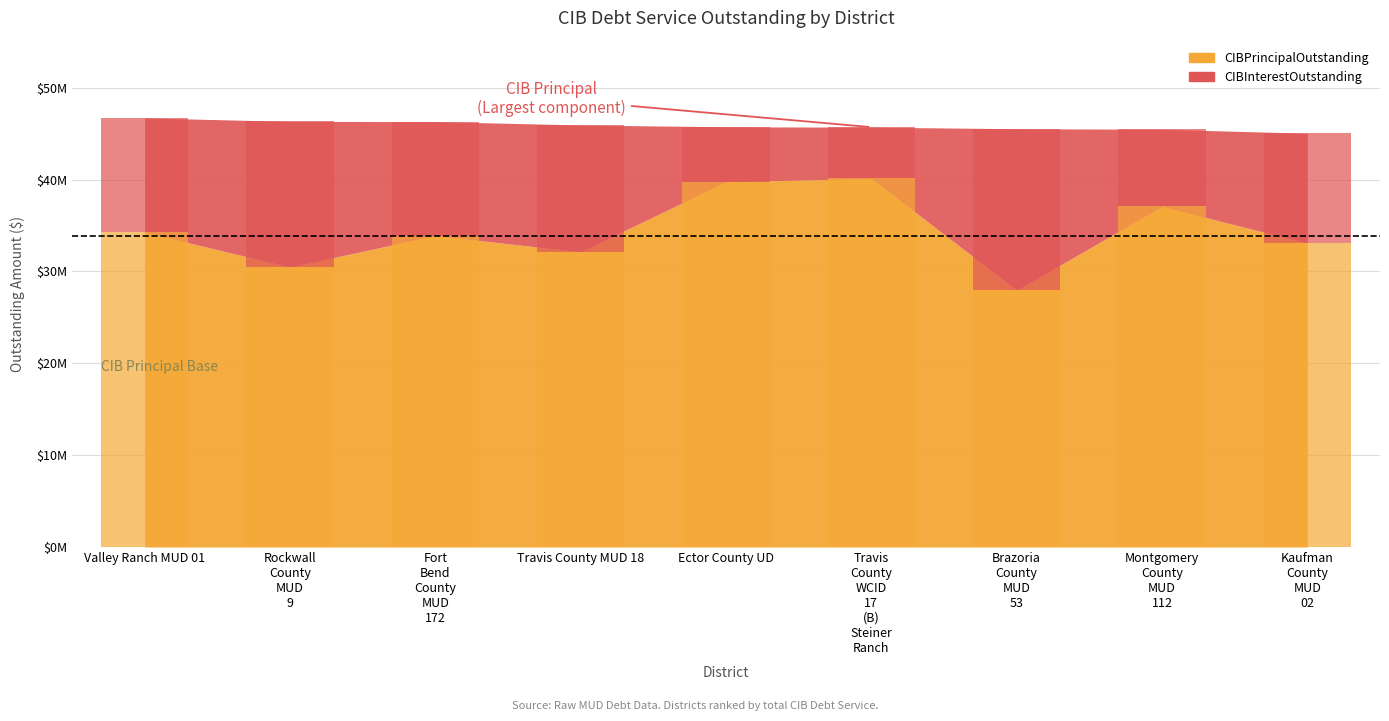

Rank the categories by CIBInterestOutstanding value from highest to lowest.

Brazoria County MUD 53, Rockwall County MUD 9, Travis County MUD 18, Valley Ranch MUD 01, Fort Bend County MUD 172, Kaufman County MUD 02, Montgomery County MUD 112, Ector County UD, Travis County WCID 17 (B) Steiner Ranch